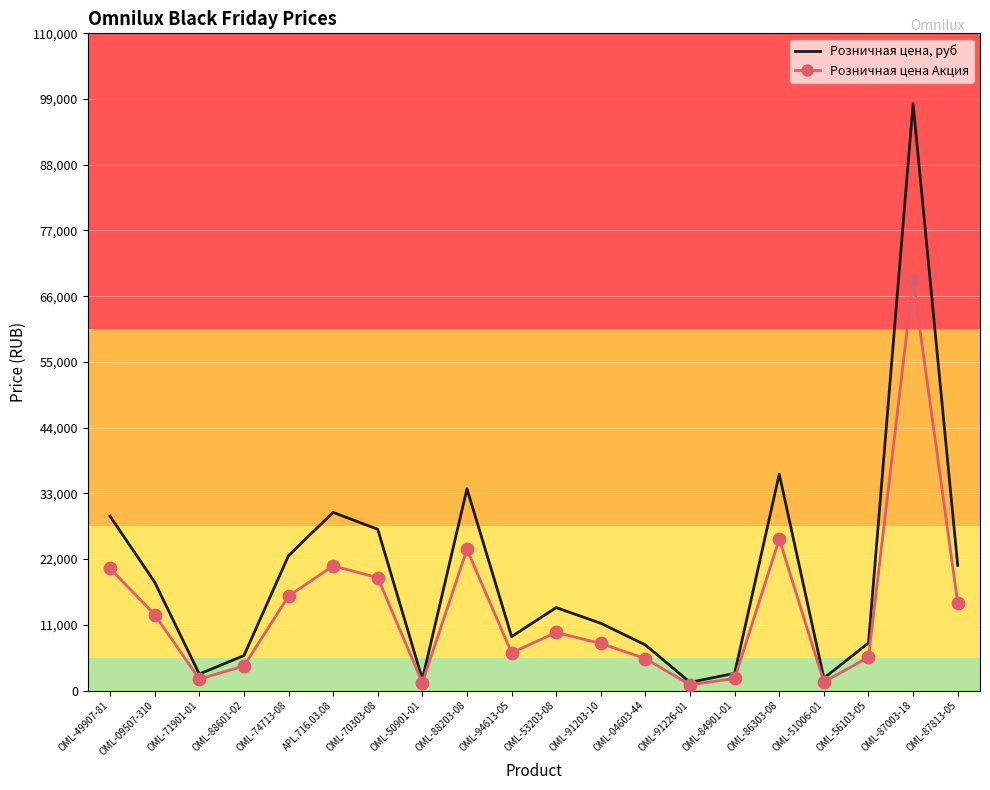

What are all the series names shown in the legend?

Розничная цена, руб, Розничная цена Акция